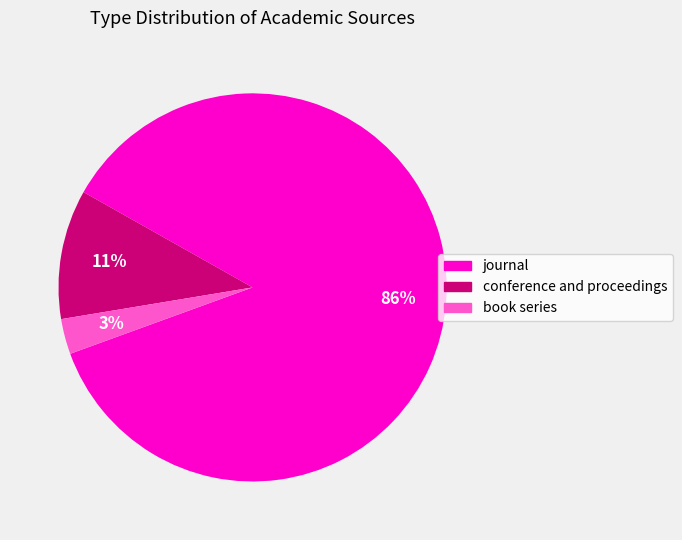

Rank the categories by value from highest to lowest.

journal, conference and proceedings, book series